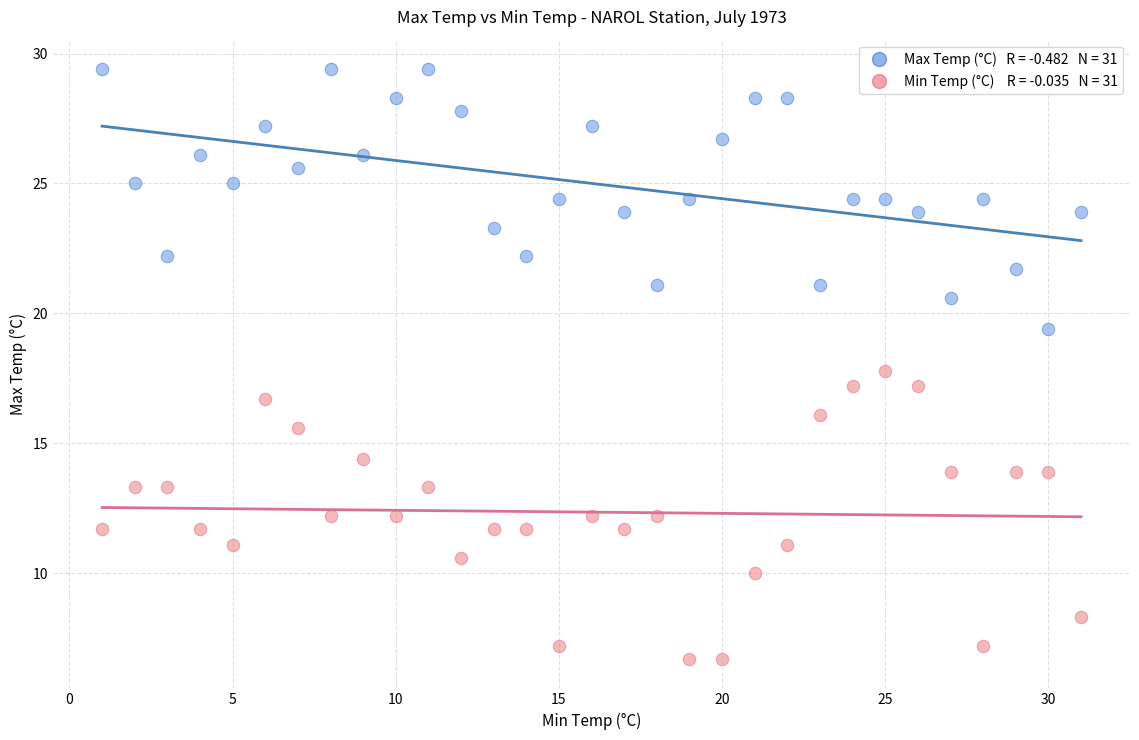

Across all data points, what is the range of Y values (max minus min)?

22.7